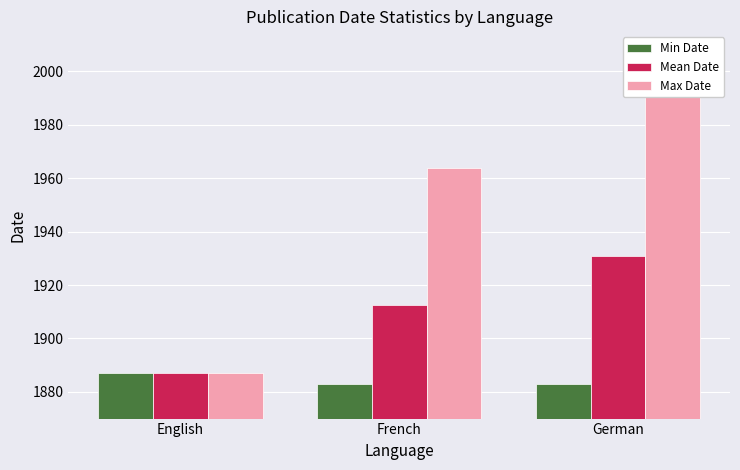

What is the sum of the Mean Date values at German and English?

3817.7